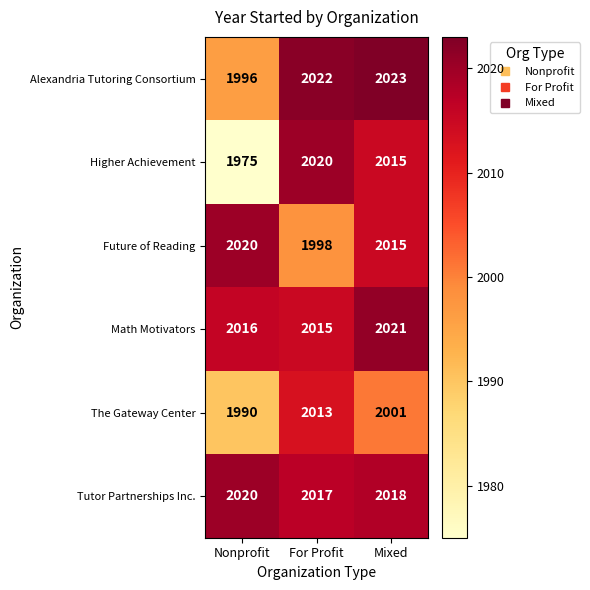

At which label is Math Motivators closest to 2018?

Nonprofit